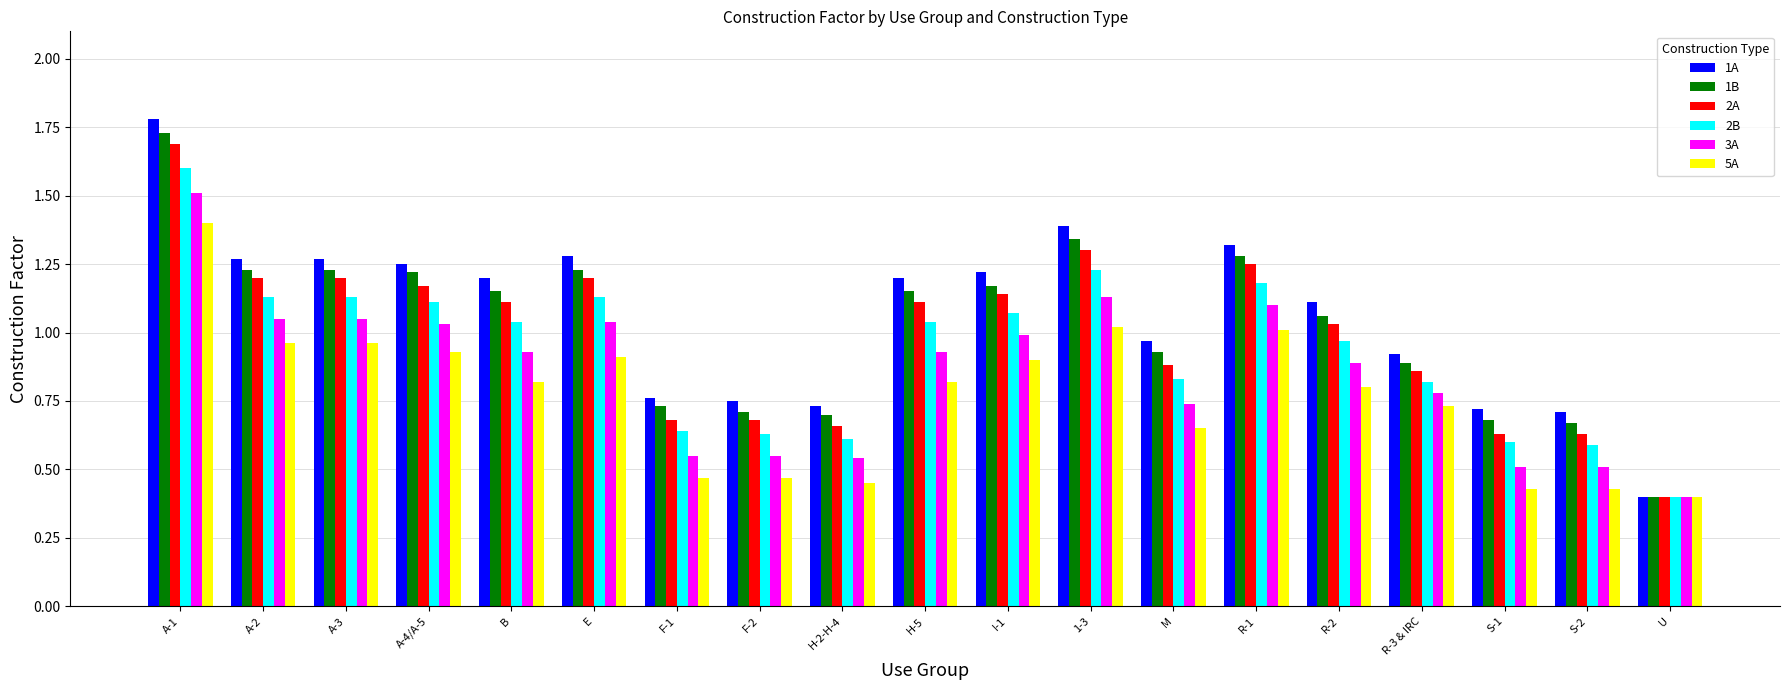

At which label does 3A reach its minimum?

U